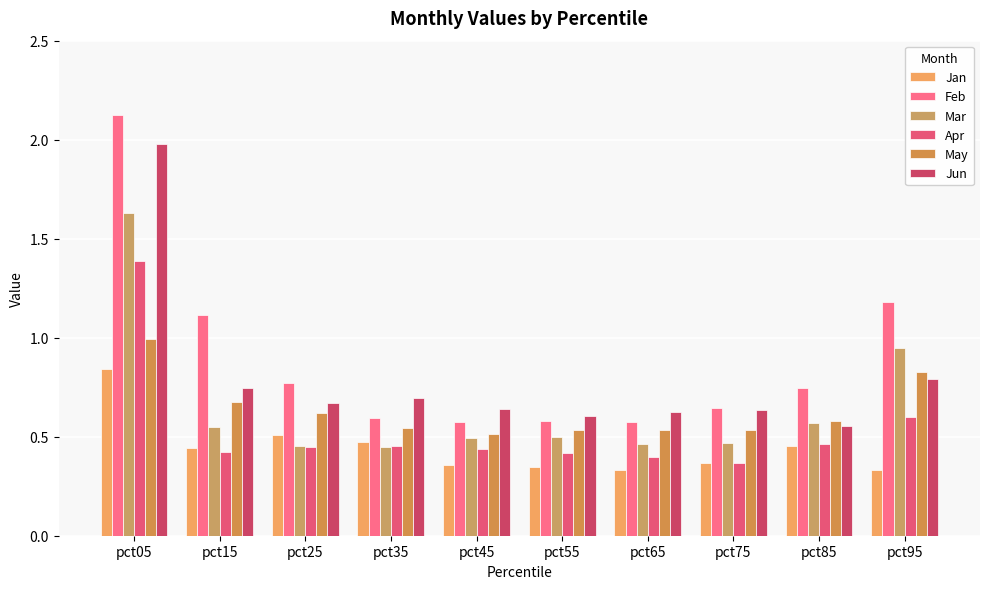

Which series has the largest total across all categories?

Feb